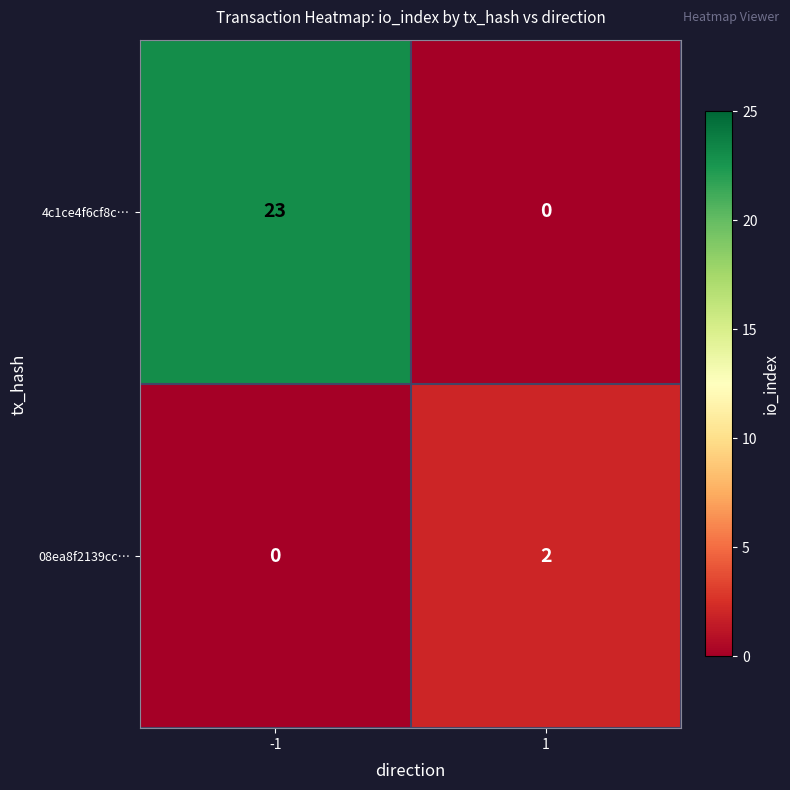

Reading right to left, transcribe all the data shown in this chart.

4c1ce4f6cf8c…: 0	23
08ea8f2139cc…: 2	0